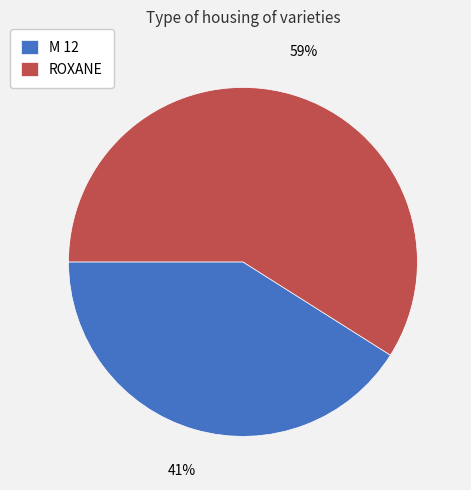

What is the ratio of the value at ROXANE to the value at M 12?

1.4